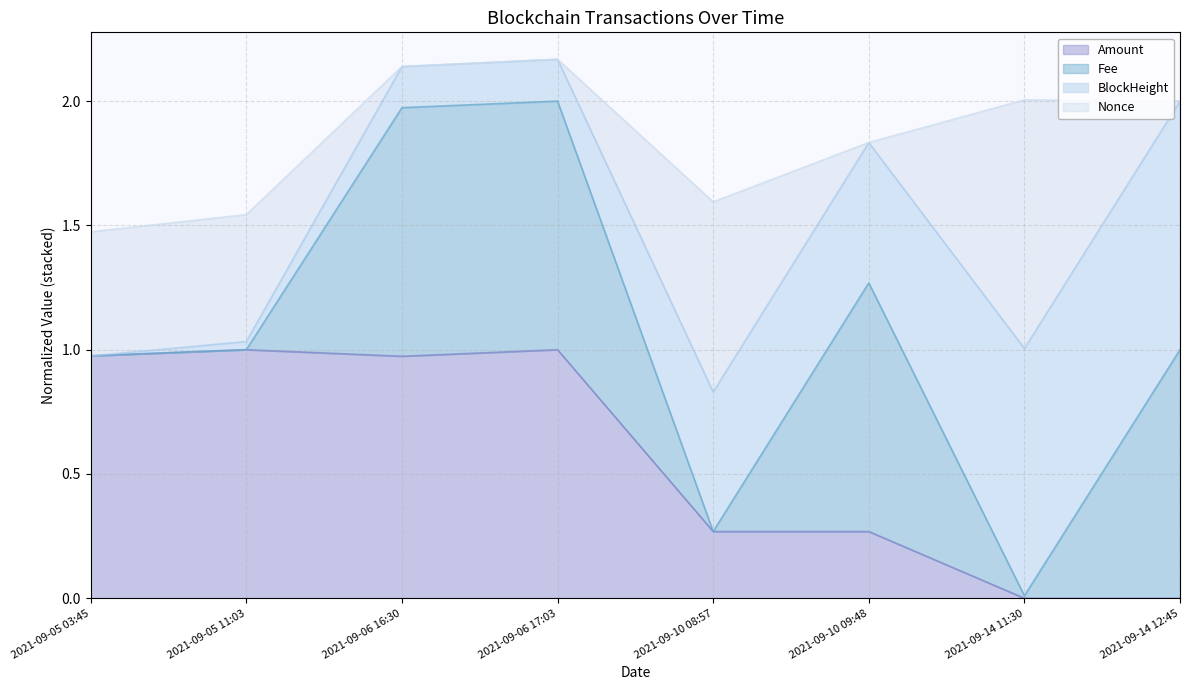

Is it true that Amount equals 0.5 at 2021-09-06 17:03?

False